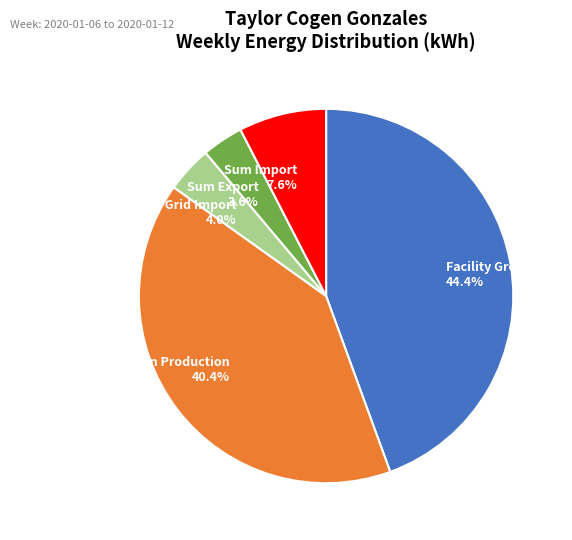

What is the ratio of the value at Facility Gross Load to the value at Cogen Production?

1.1